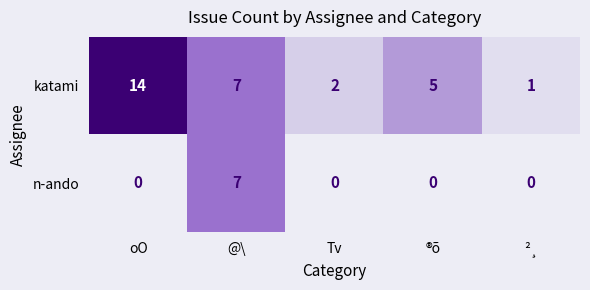

Which series has the largest total across all categories?

katami